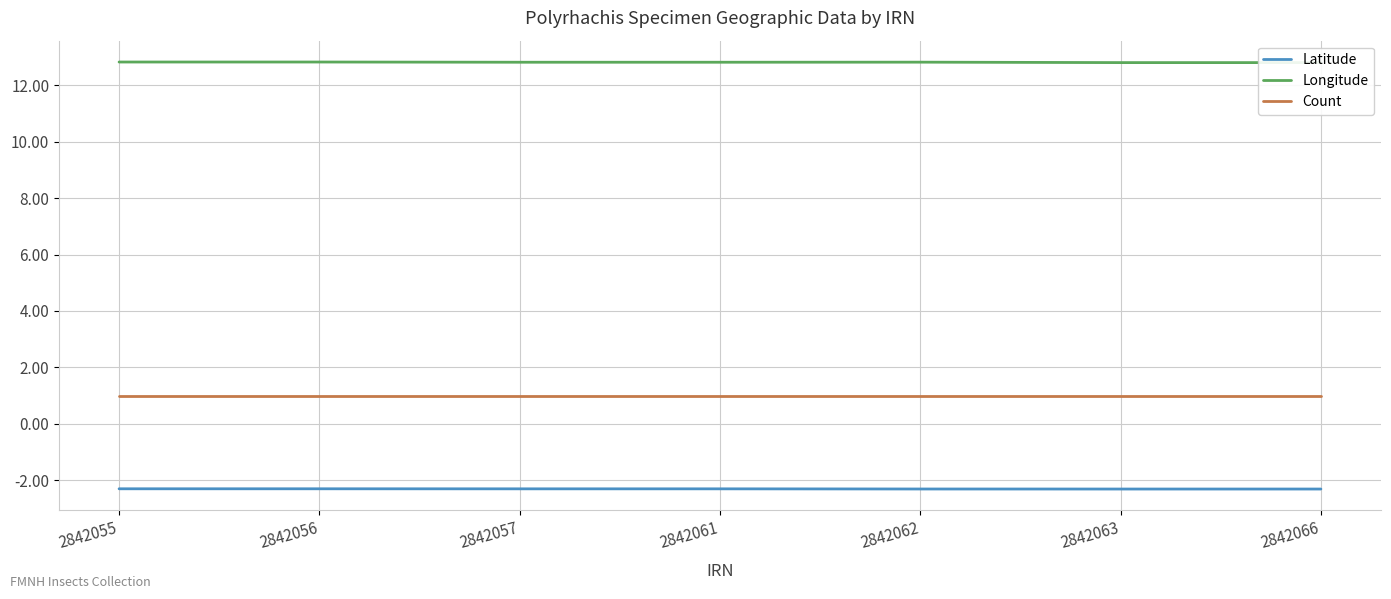

At which label is Count closest to 1?

2842055